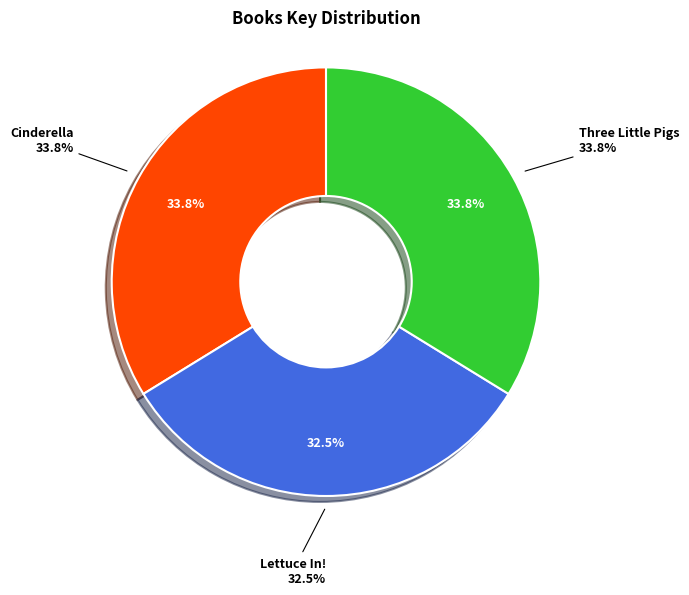

How many segments does this pie chart have?

3